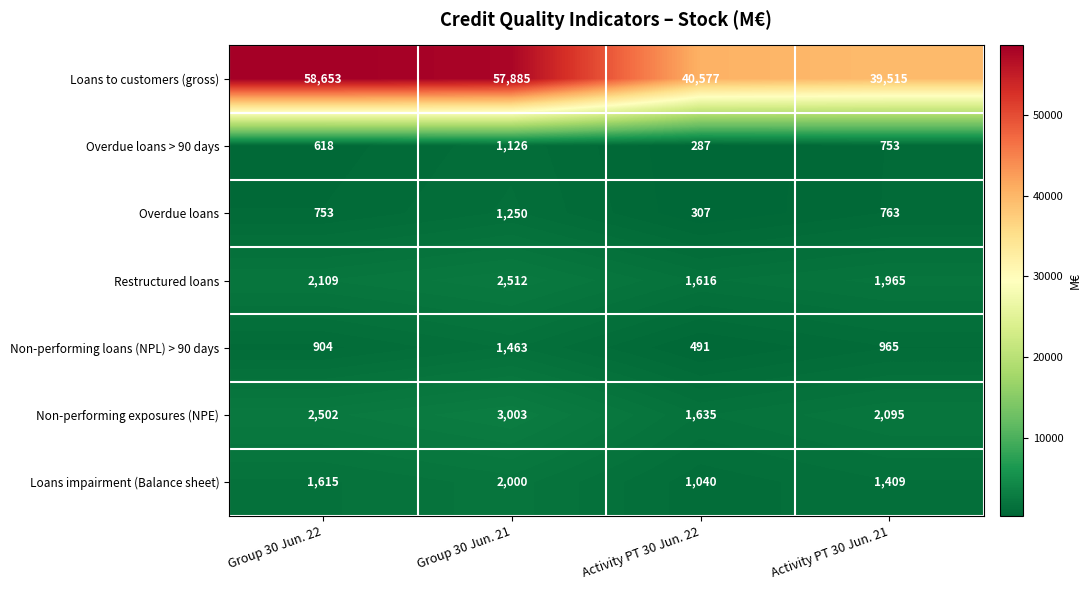

What is the sum of all Non-performing exposures (NPE) values?

9235